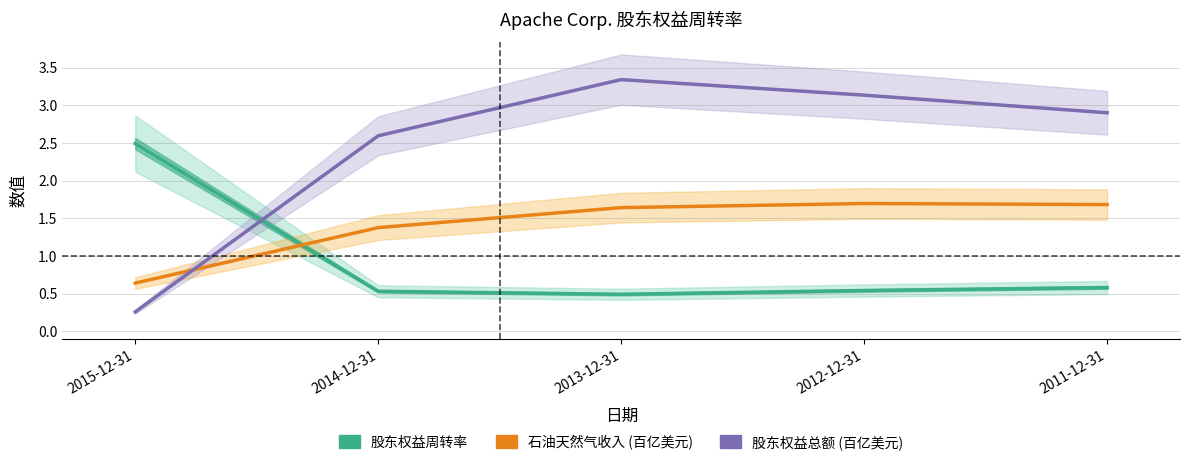

Rank the series at 2012-12-31 from highest to lowest value.

股东权益总额 (百亿美元), 石油天然气收入 (百亿美元), 股东权益周转率